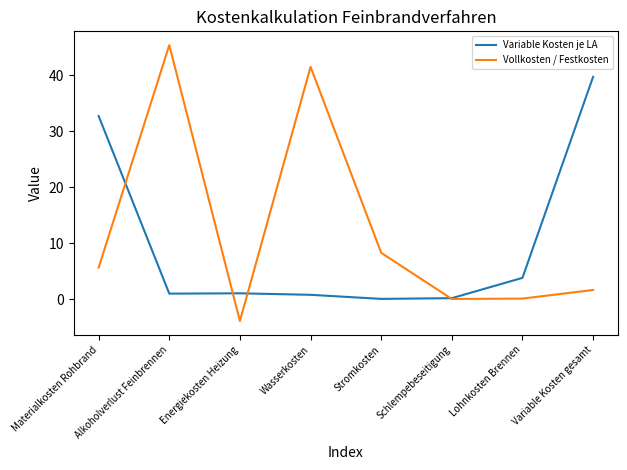

Rank the series by their maximum value, from highest to lowest.

Vollkosten / Festkosten, Variable Kosten je LA